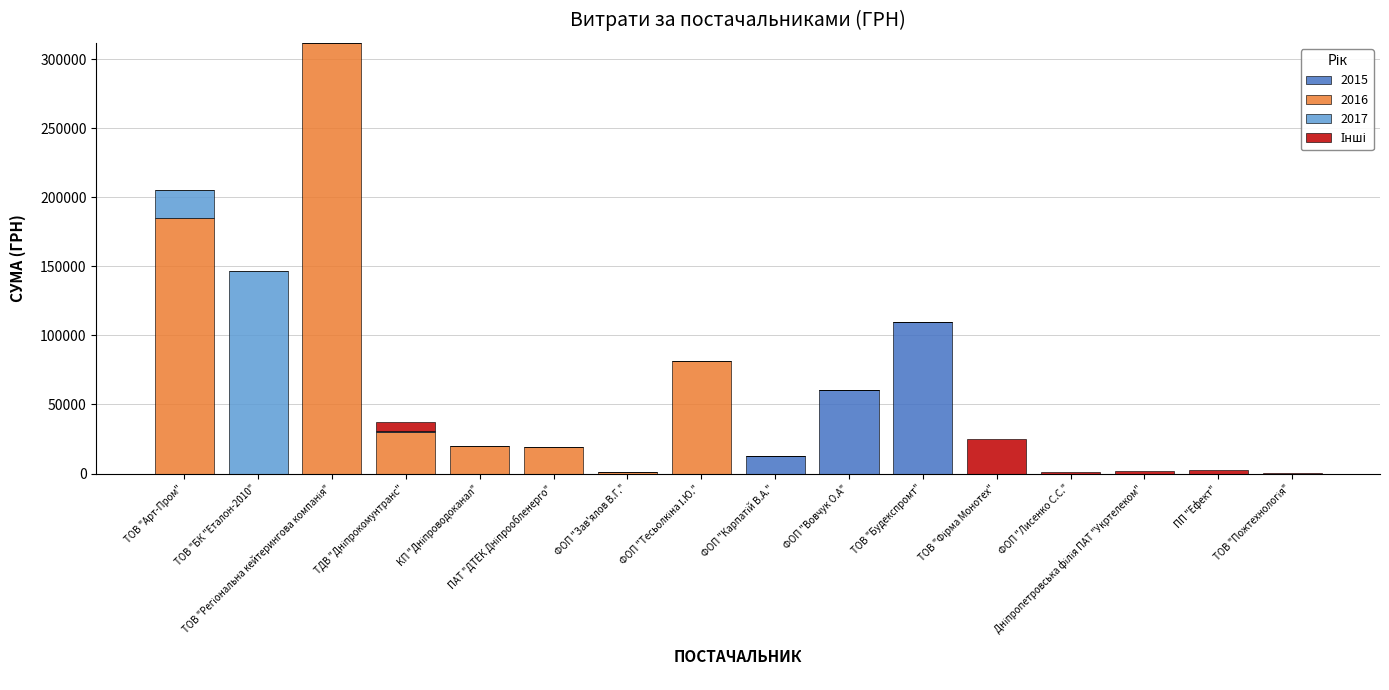

Count the number of data series in this chart.

4